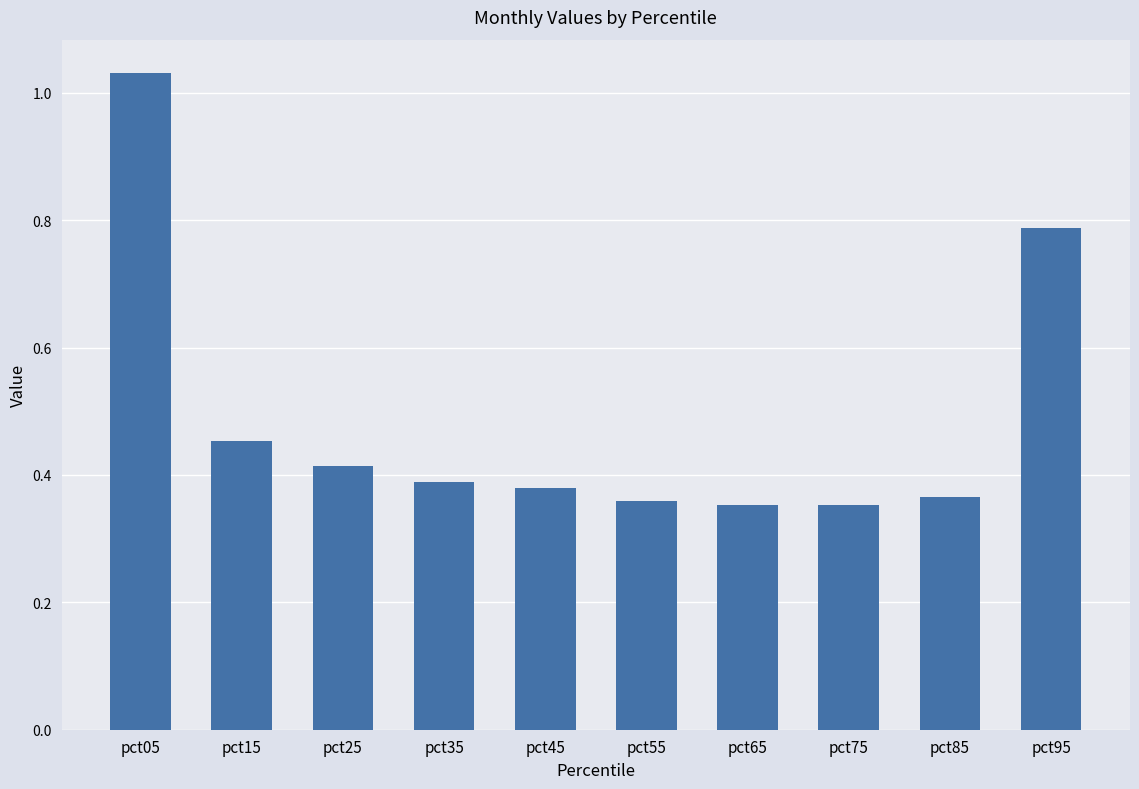

Which category has the highest value across all series?

pct05